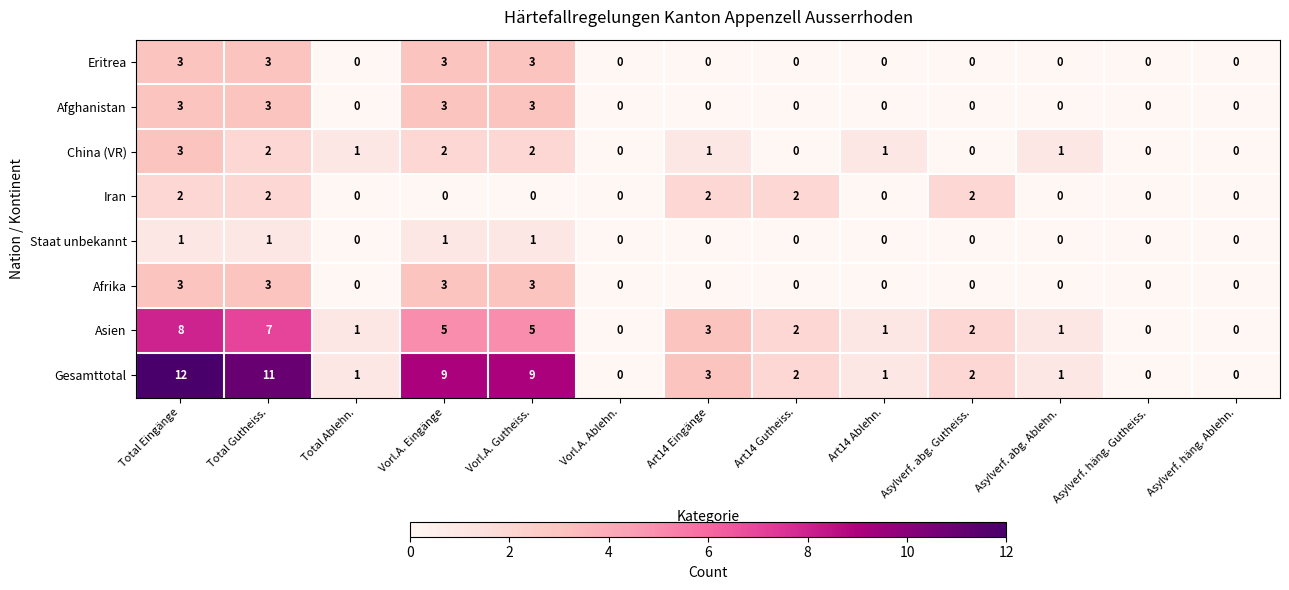

Count the China (VR) values in the range 0 to 2.

12